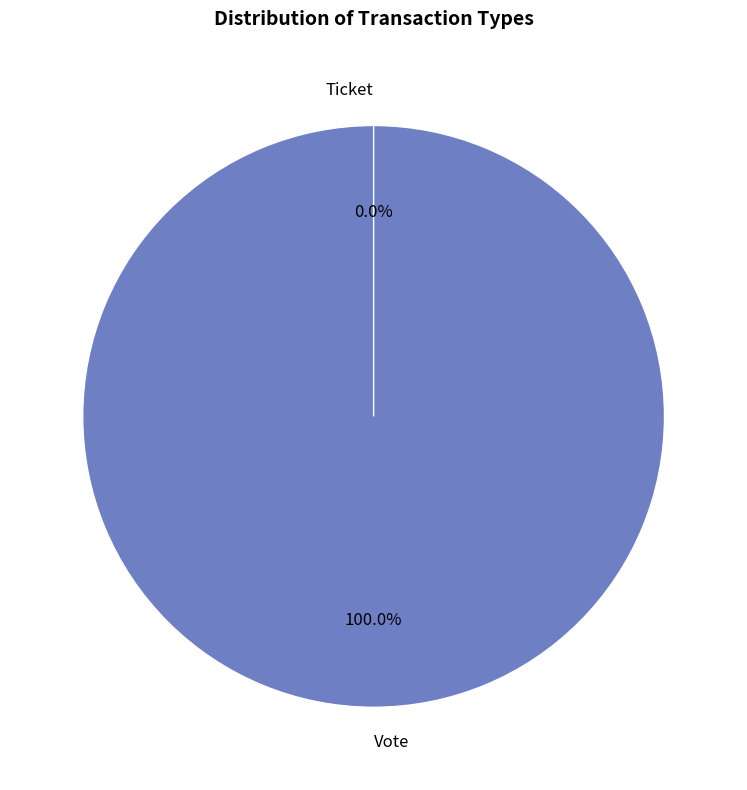

Does Vote represent more than half of the total?

Yes